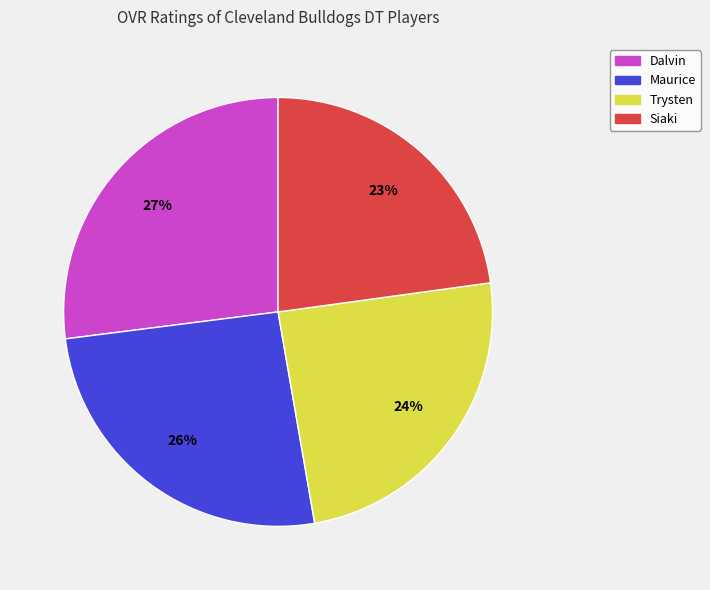

The Siaki slice represents 15% of the pie. True or false?

False